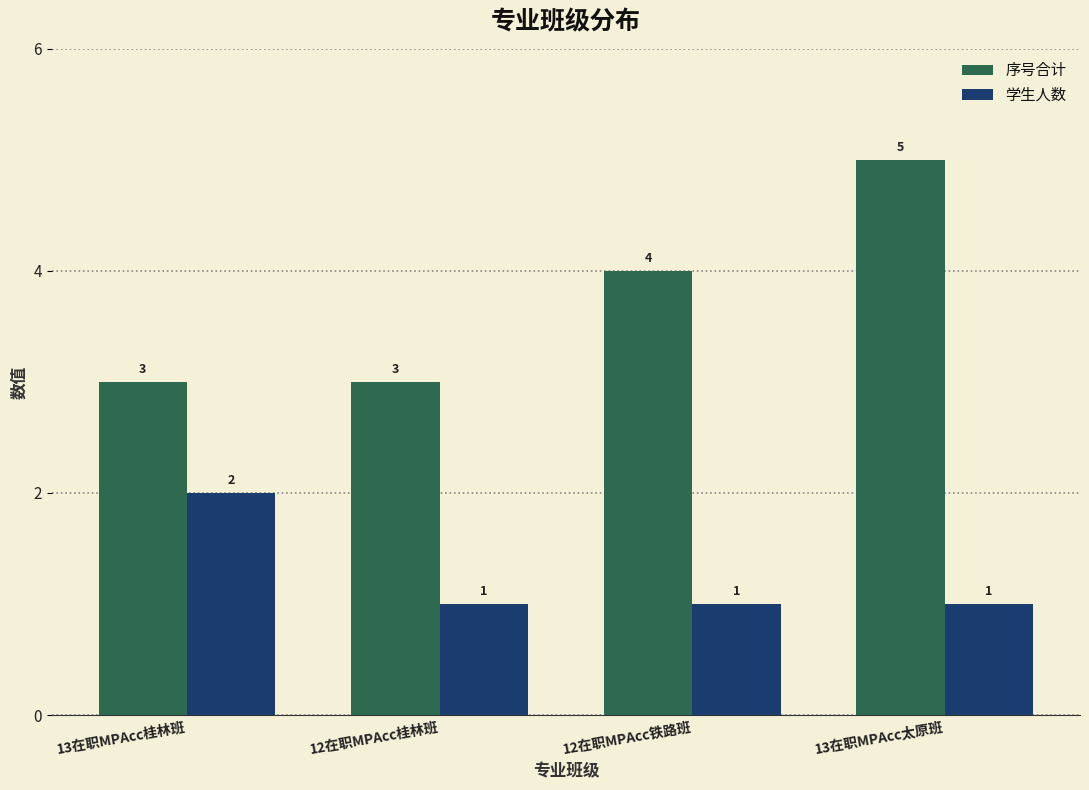

How many categories are shown in the chart?

4